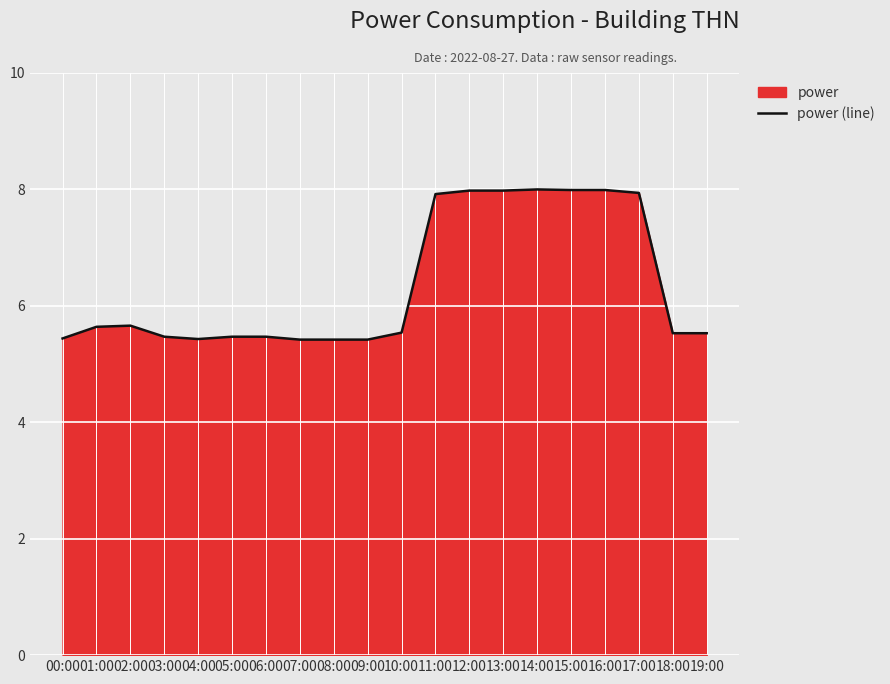

What is the change in value from 03:00 to 16:00?

+2.5